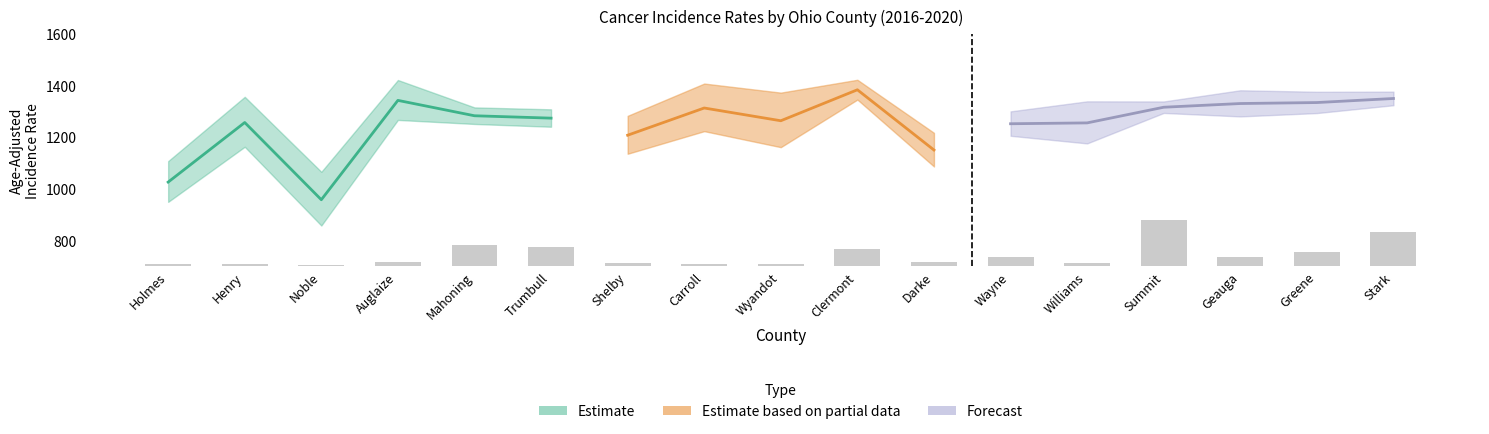

List the labels in order of value, largest first.

Summit, Stark, Mahoning, Trumbull, Clermont, Greene, Wayne, Geauga, Darke, Auglaize, Shelby, Williams, Carroll, Henry, Holmes, Wyandot, Noble